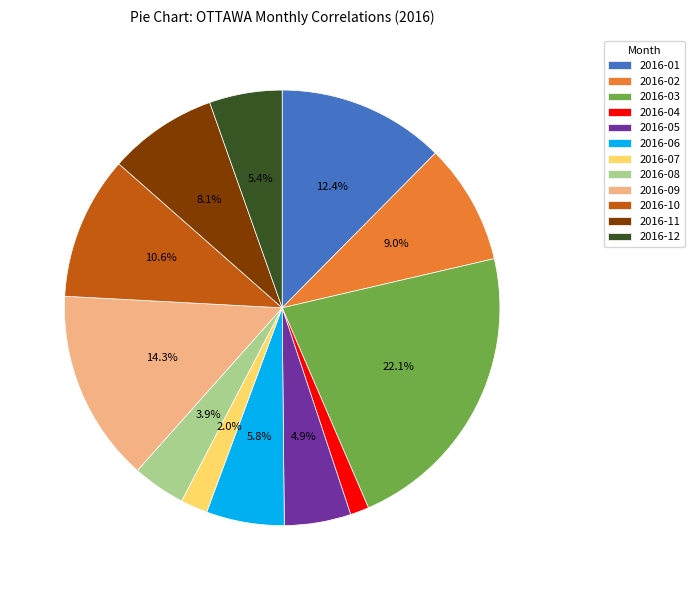

Does 2016-08 account for over 50% of the chart?

No